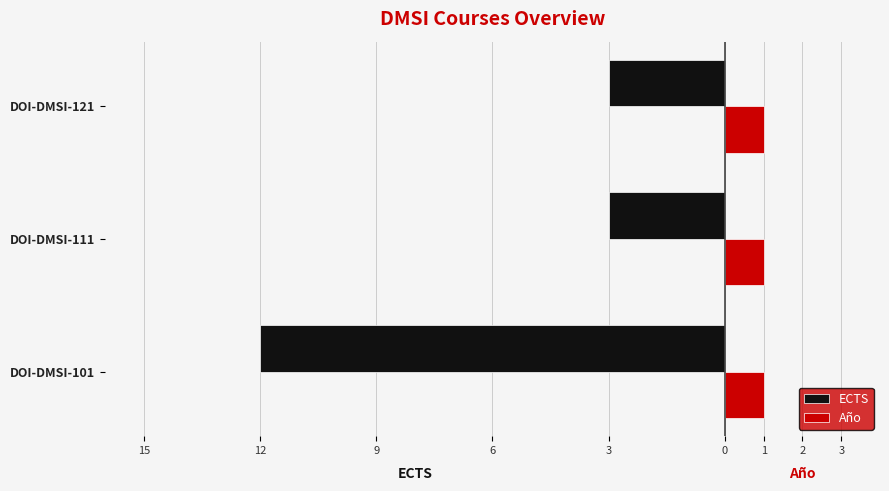

Which series has the widest spread of values?

ECTS